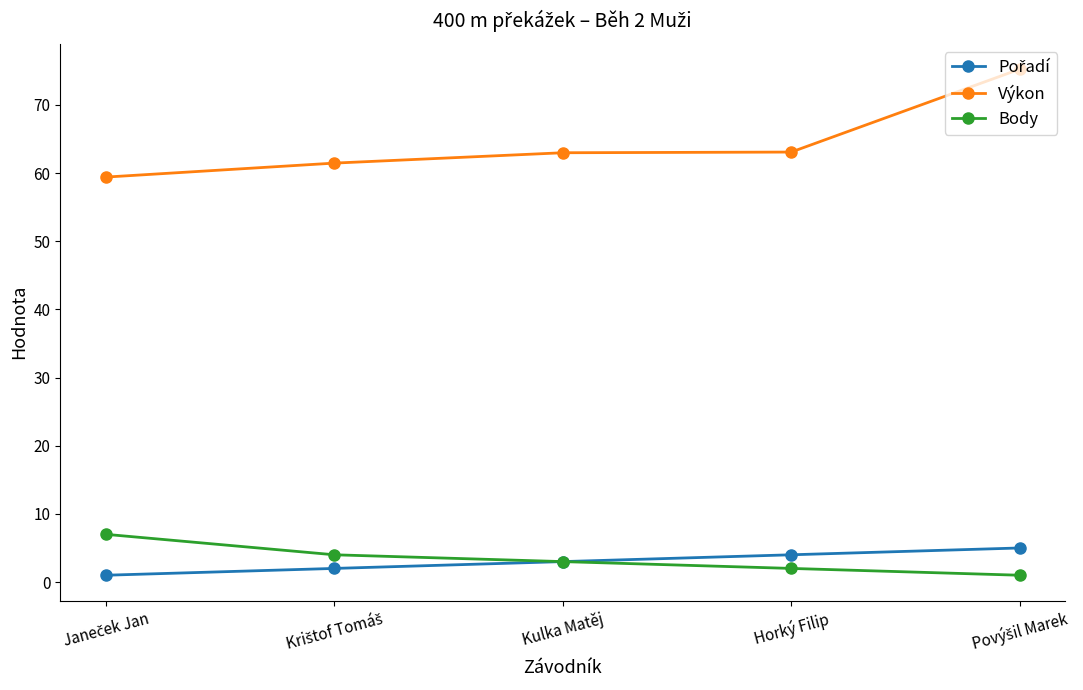

Which series has the largest total across all categories?

Výkon